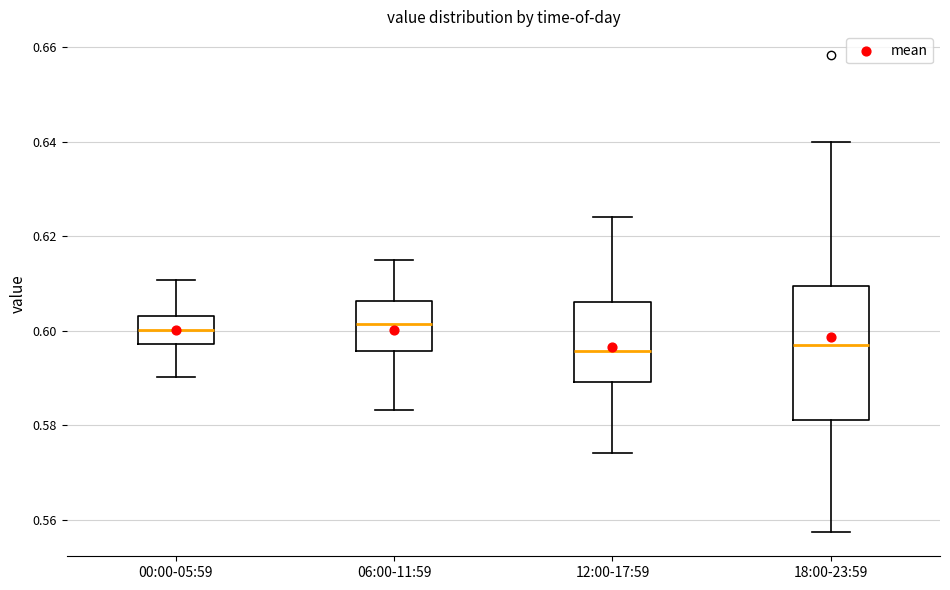

Which box is the tallest, from its lower edge to its upper edge?

18:00-23:59